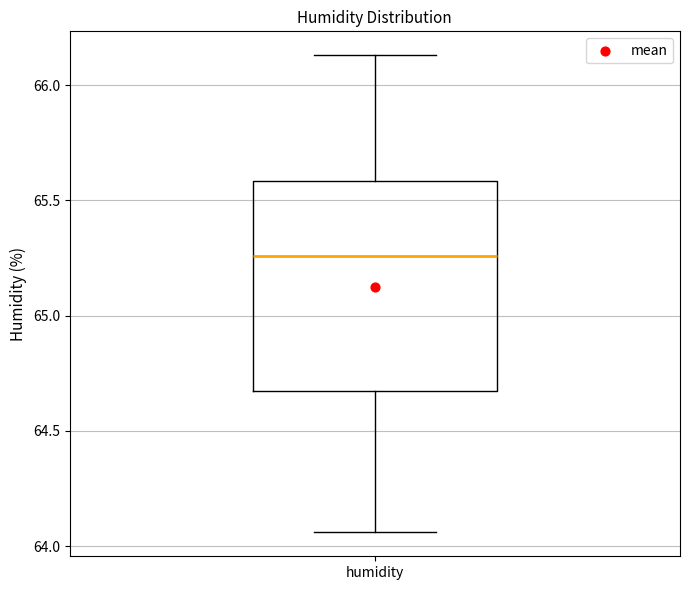

Read this box plot against the y-axis: the position of the median line, the range covered by the box, and the ends of both whiskers. The values are not printed on the chart, so give them approximately, as read against the axis.

median 65.25, box 64.65 to 65.60, whiskers 64.05 to 66.15